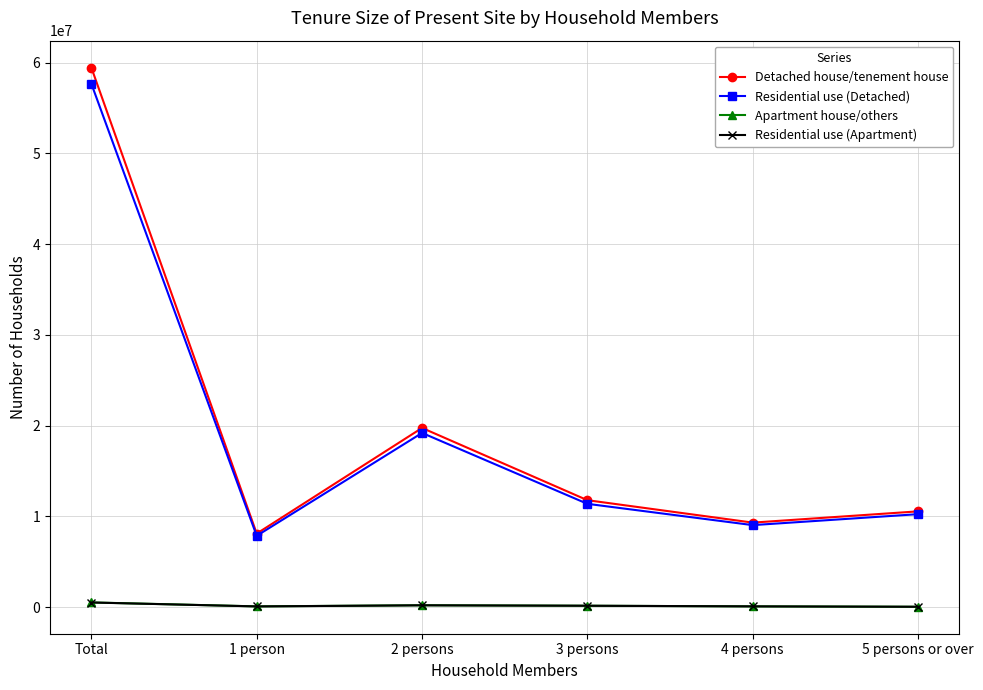

What is the difference between the maximum and minimum values in the Residential use (Apartment) series?

470000